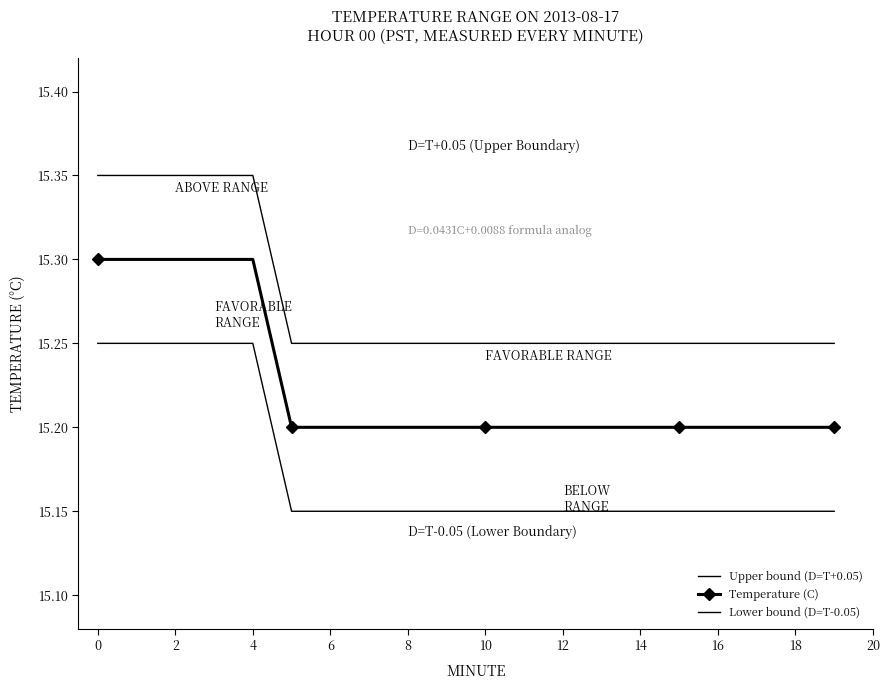

At how many categories does at least one series exceed 15?

20